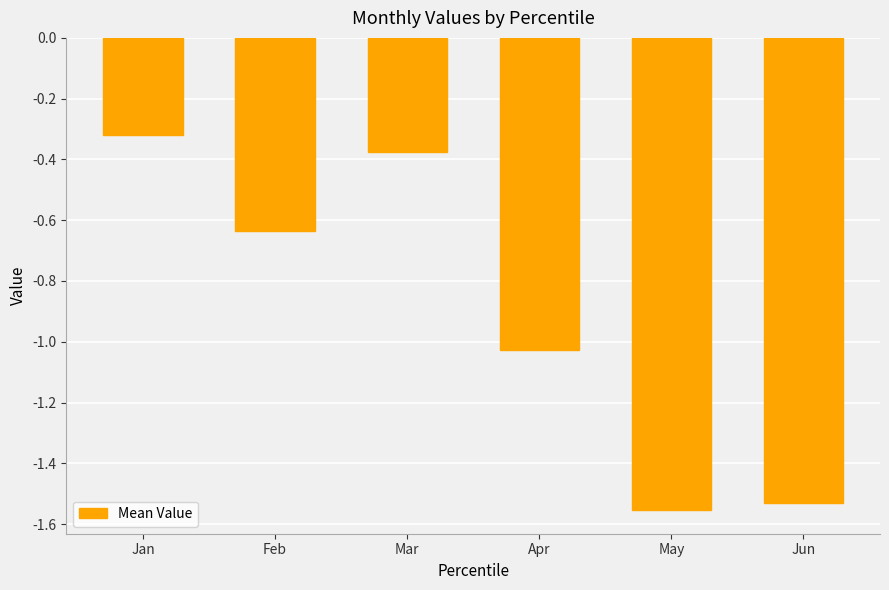

Between Jan and Jun, which is larger?

Jan